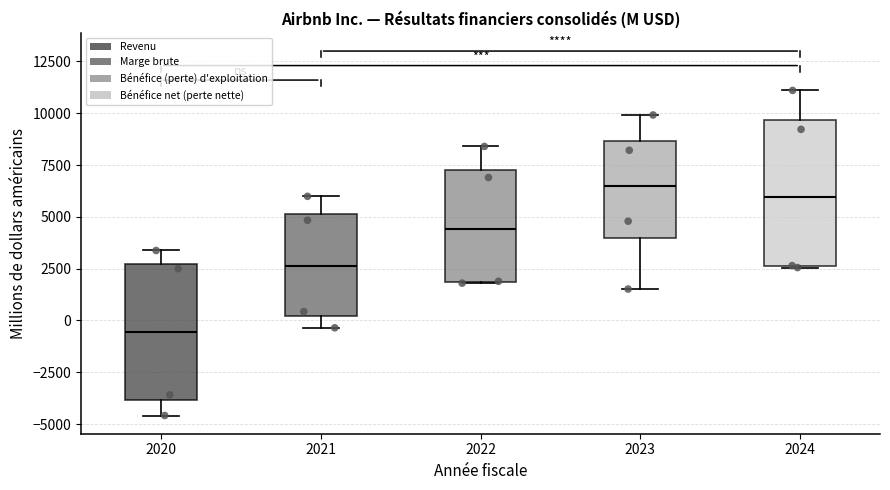

Comparing the boxes themselves (not the whiskers), which one is the tallest?

2024